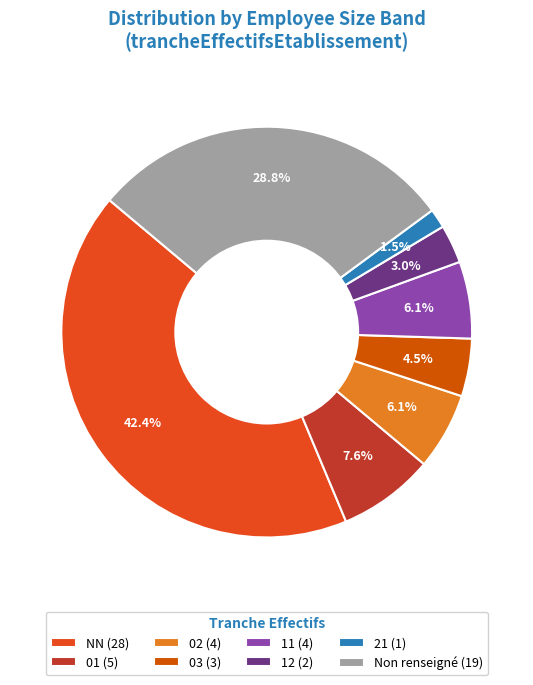

To the nearest percent, what is the difference between the largest and smallest slice percentages?

41%